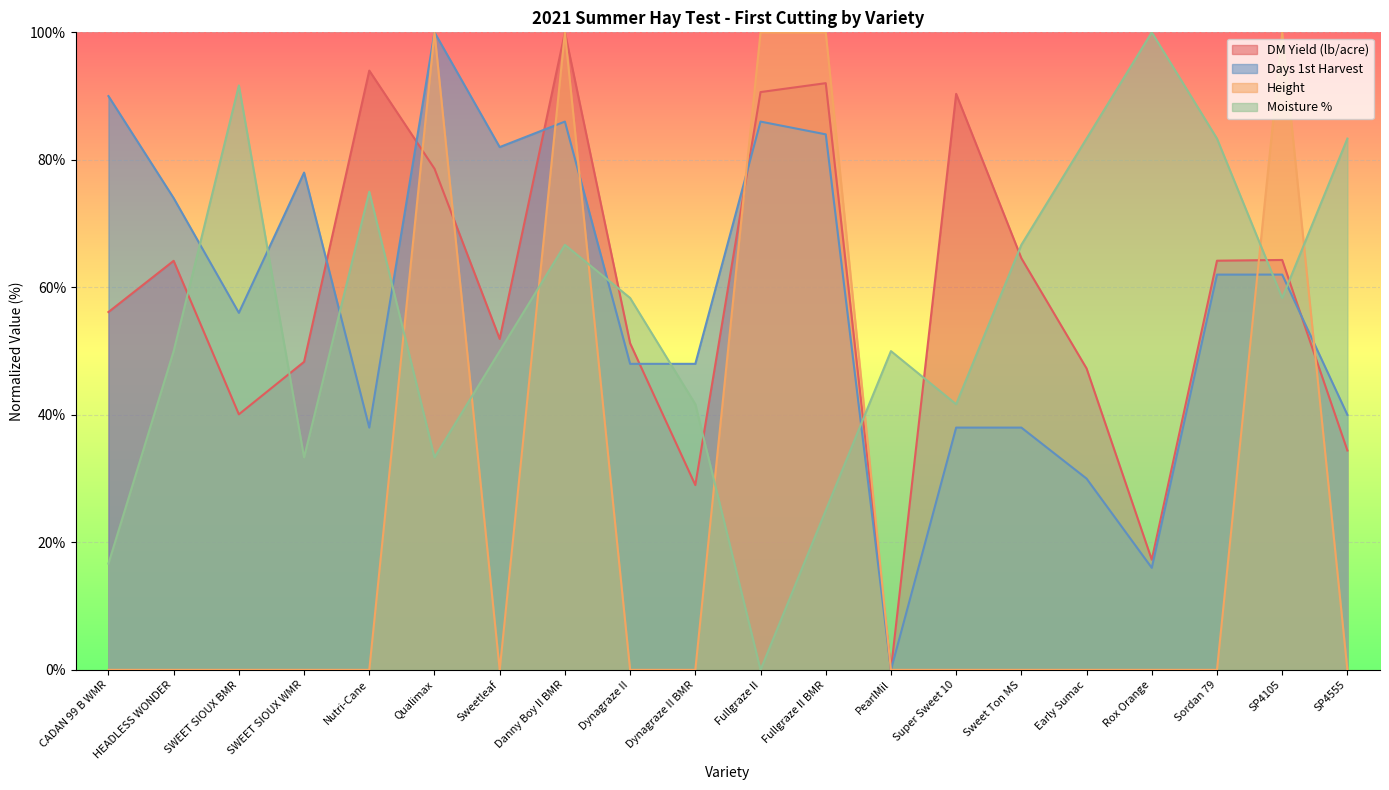

Between Dynagraze II and Dynagraze II BMR, which is larger?

Dynagraze II